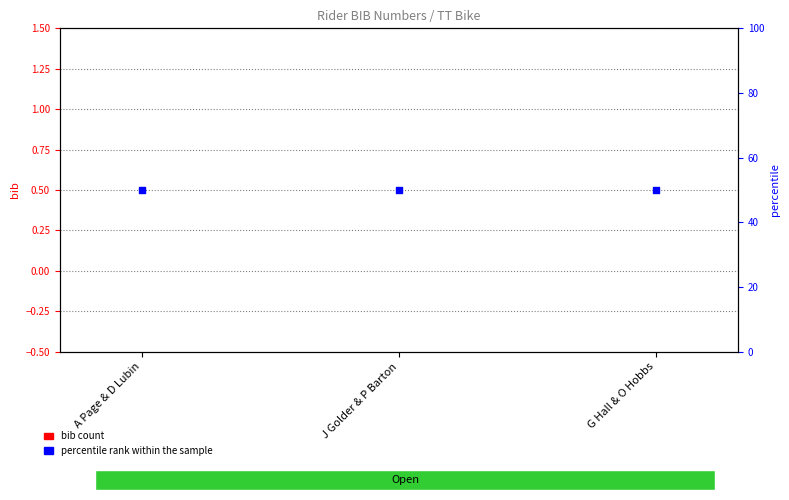

At how many categories does at least one series exceed 49?

3